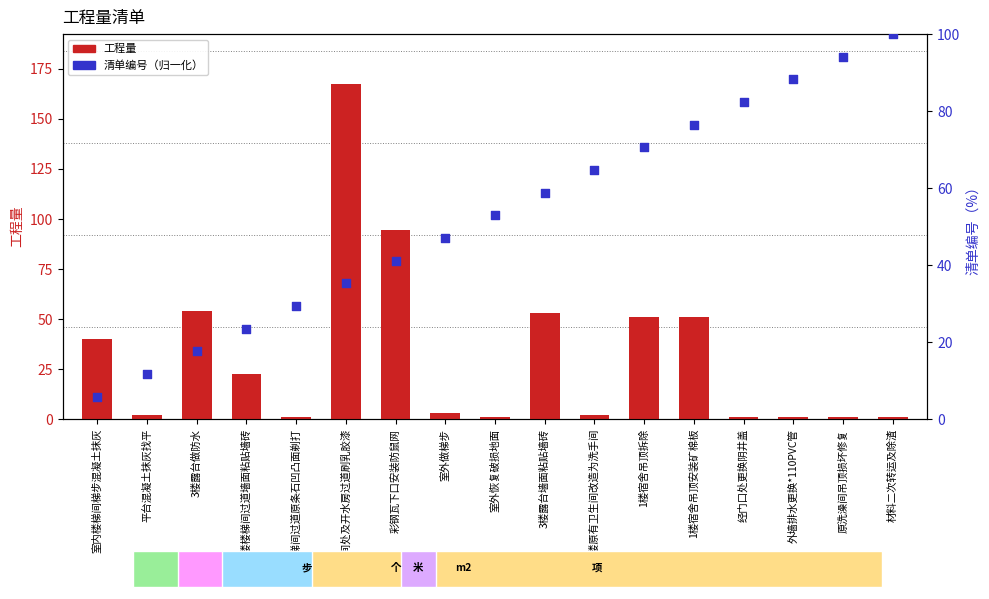

At how many categories does at least one series exceed 25?

15